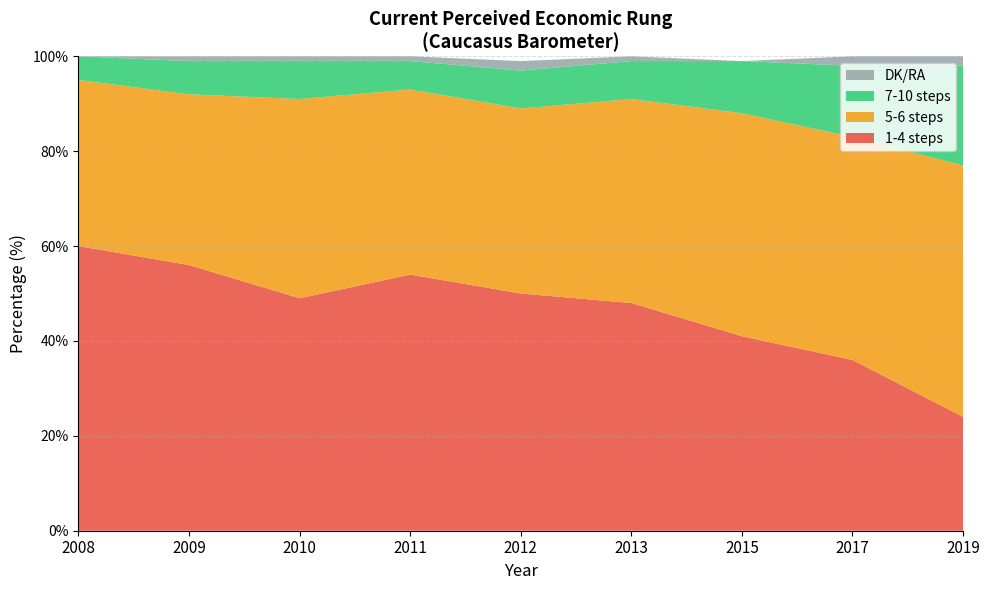

Reading left to right, extract all data points from this chart.

1-4 steps: 60	56	49	54	50	48	41	36	24
5-6 steps: 35	36	42	39	39	43	47	47	53
7-10 steps: 5	7	8	6	8	8	11	15	21
DK/RA: 0	1	1	1	2	1	0	2	2